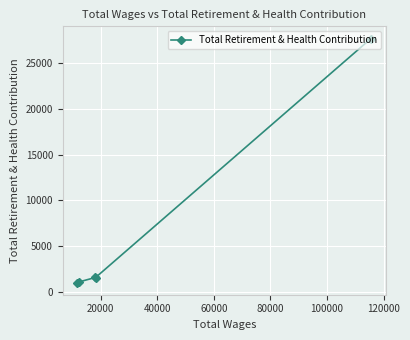

What is the maximum value shown in the chart?

27704